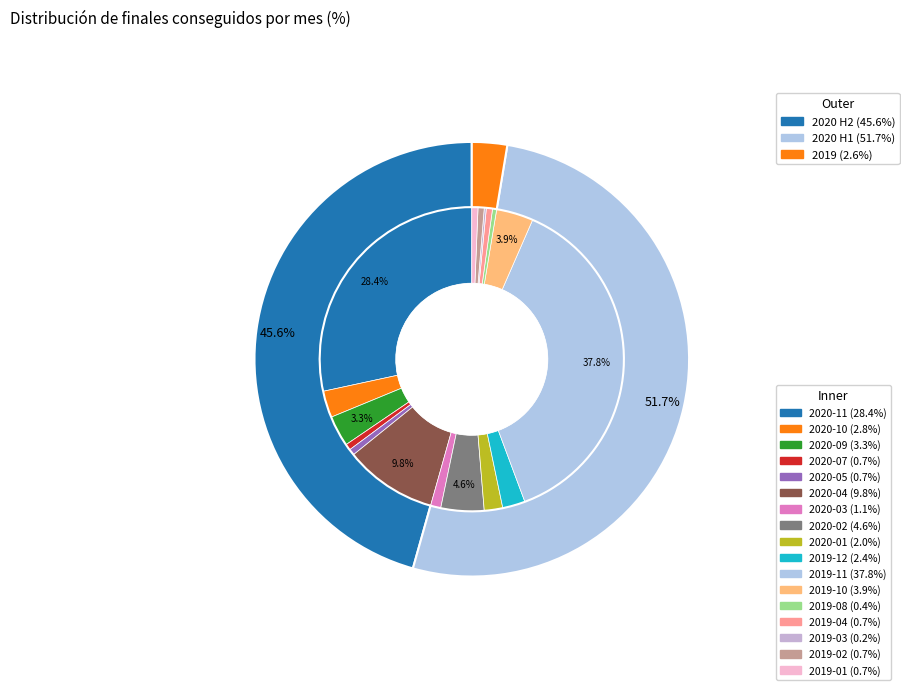

Is it true that 2020-11 is 28% of the pie?

True